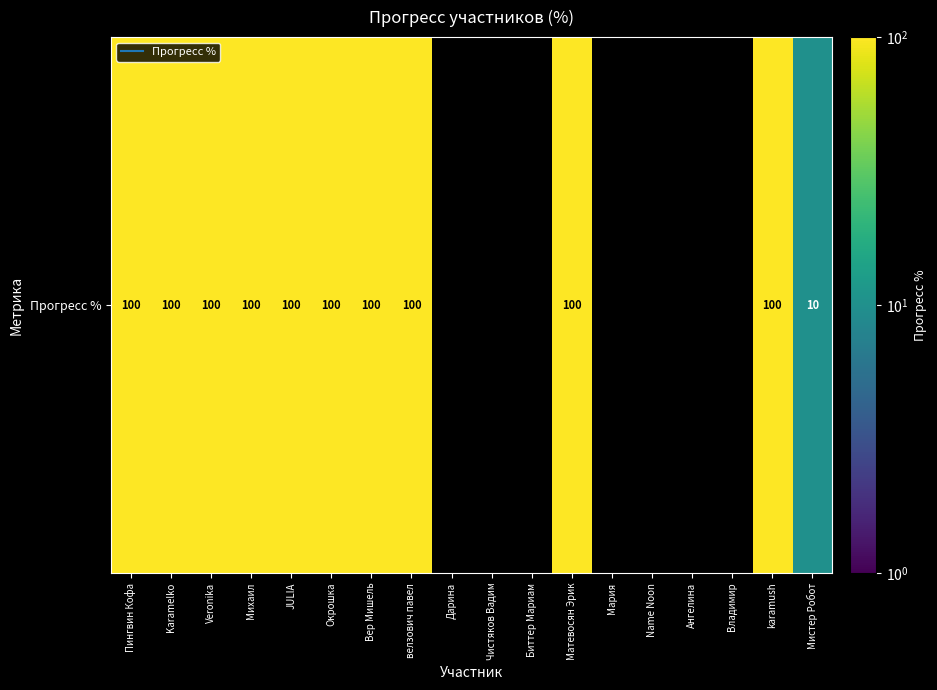

Is it true that the value at karamush is 34?

False